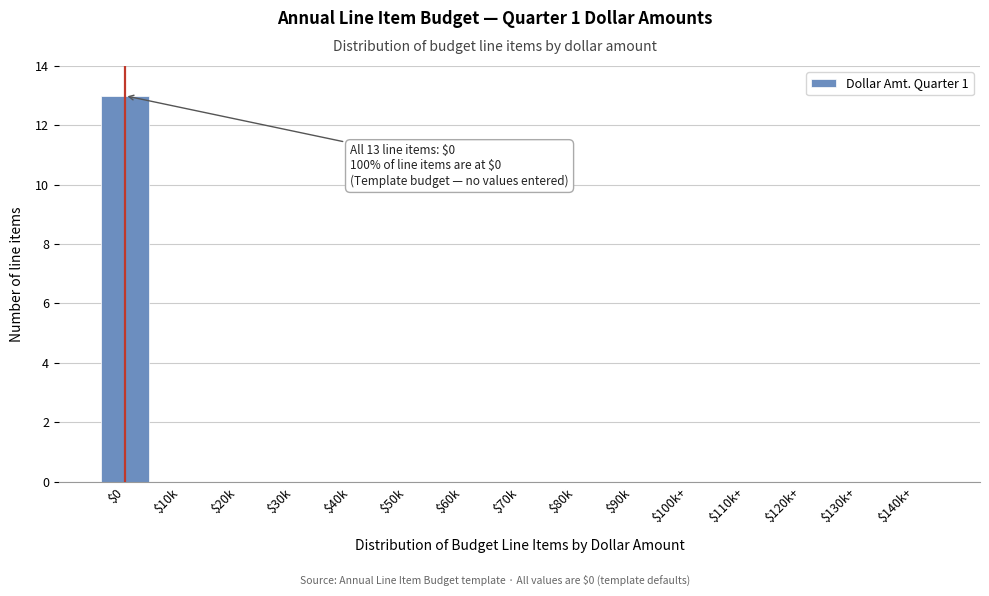

Which label corresponds to the largest value in the chart?

$0